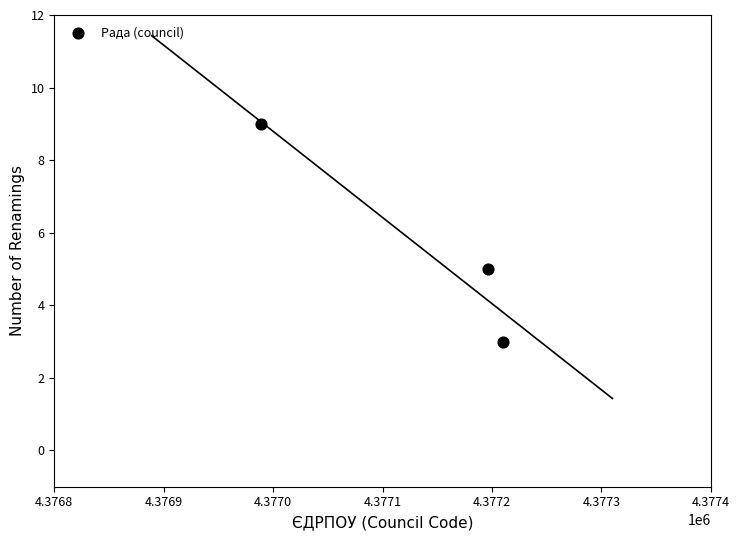

What Y value in the scatter plot is closest to 6?

5